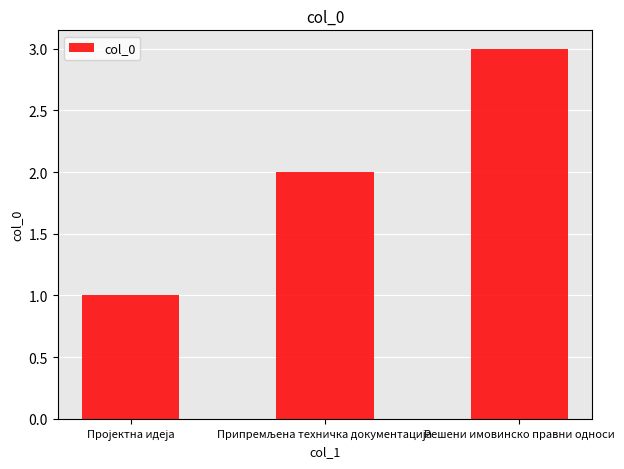

How many bars are there in total?

3